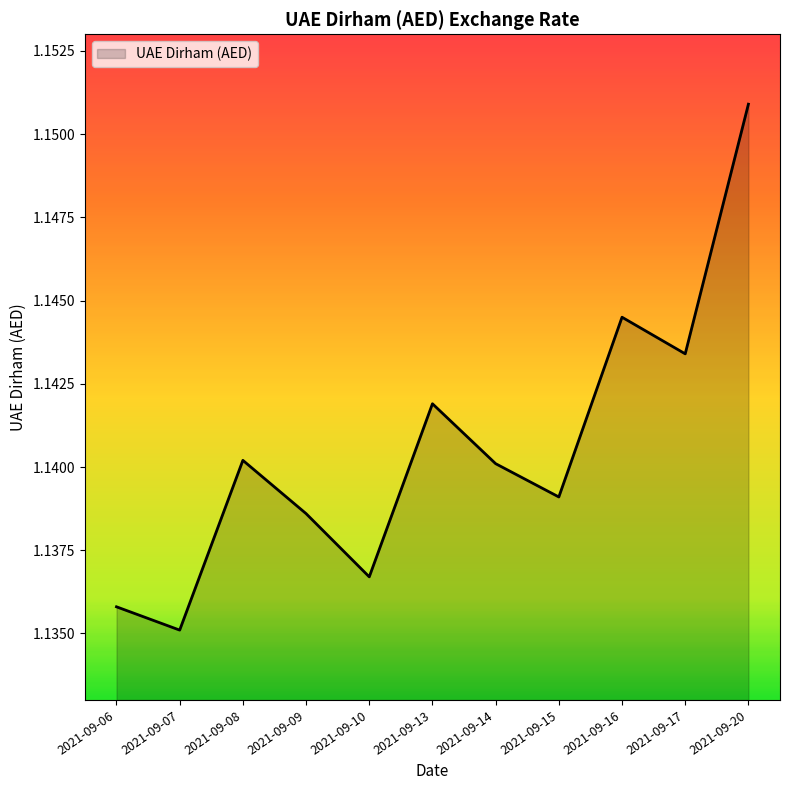

Count the values in the range 1 to 2.

11